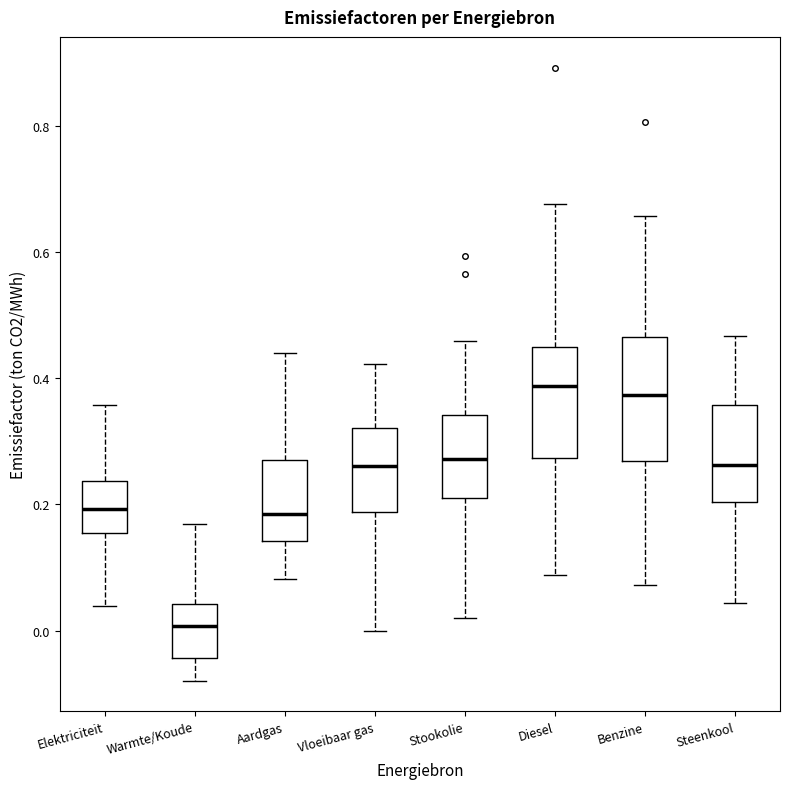

Where does the lower whisker of the box for Benzine end on the y-axis? The values are not printed on the chart, so give them approximately, as read against the axis.

0.08